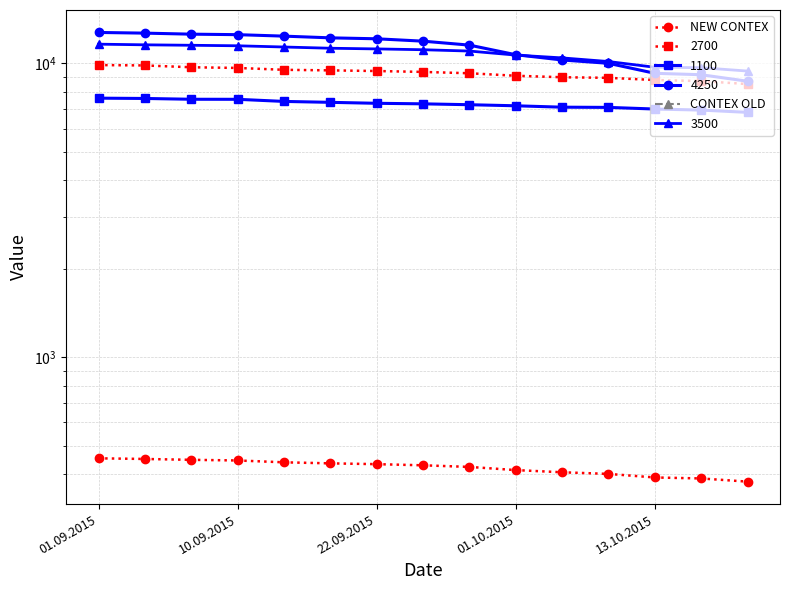

At which label does CONTEX OLD reach its peak?

01.09.2015